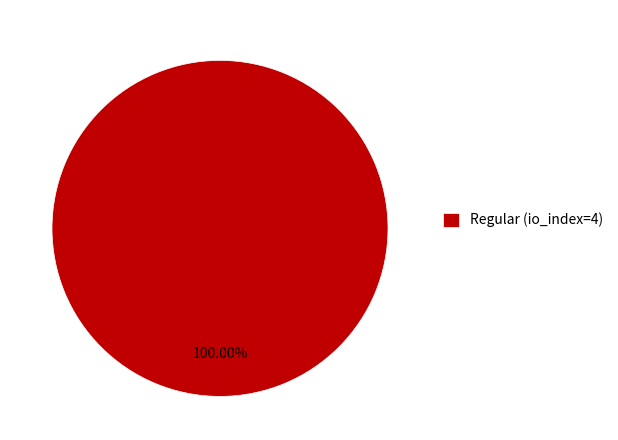

Rank the categories by value from lowest to highest.

Regular (io_index=4)